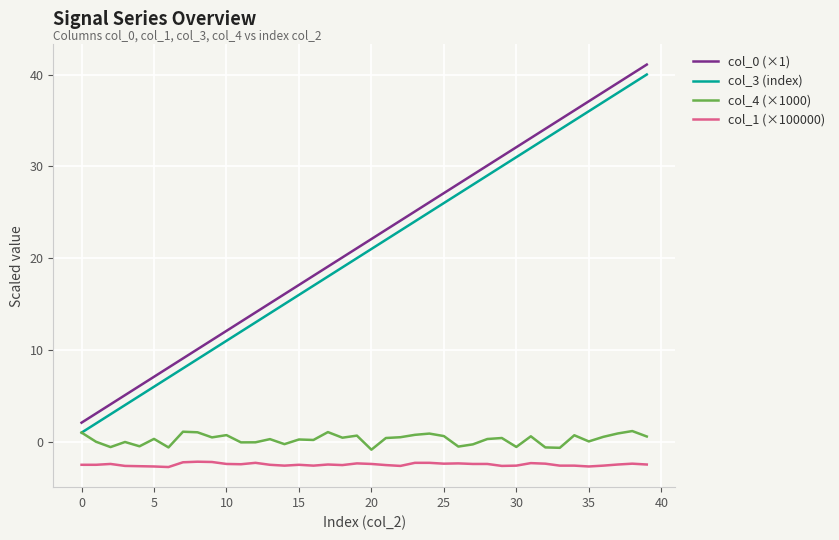

What is the smallest value displayed?

-2.7